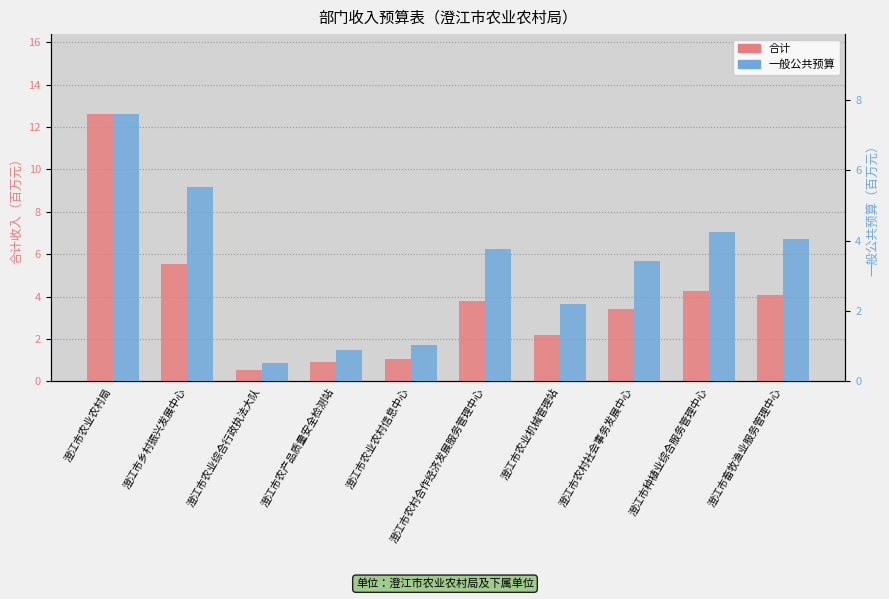

What is the difference between the maximum and minimum values in the 一般公共预算 series?

7.1